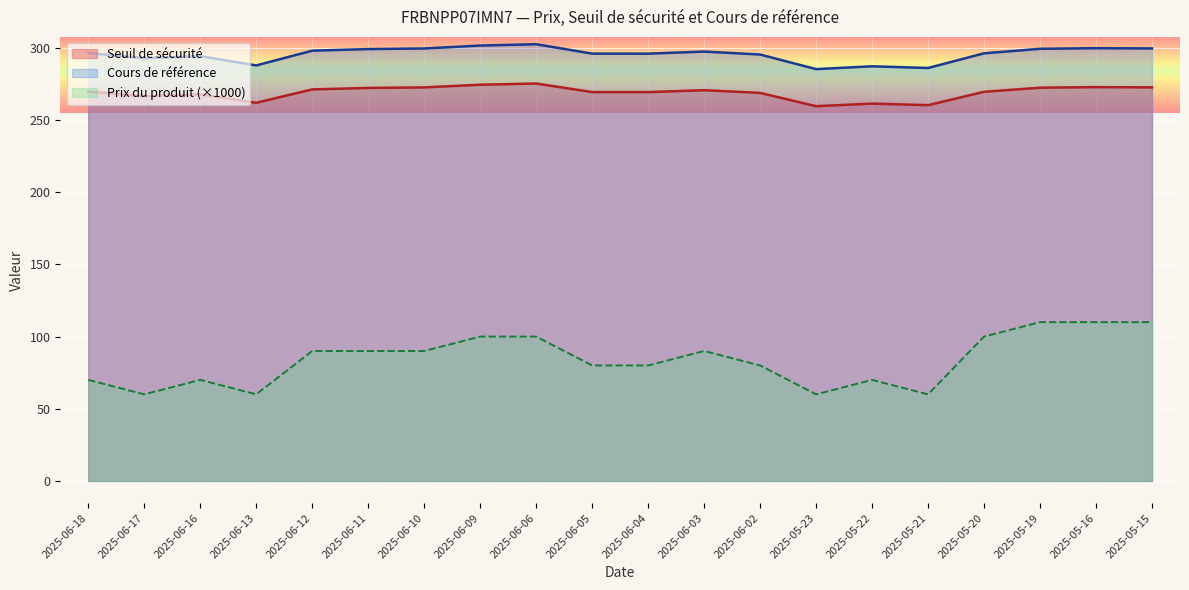

Between 2025-06-03 and 2025-05-21, which series saw the biggest shift?

Prix du produit (×1000)